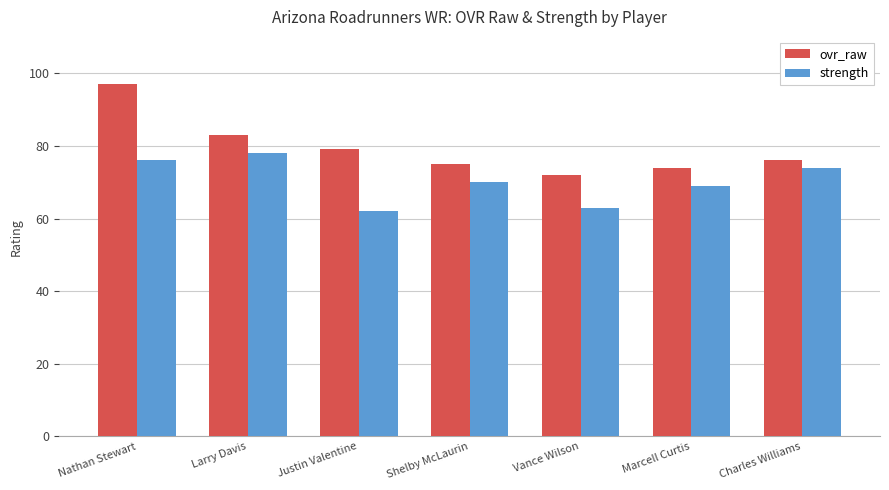

At which category is the sum across all series the highest?

Nathan Stewart